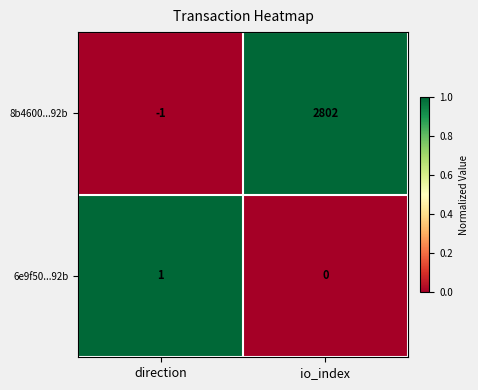

Is it true that 8b4600...92b equals -1 at direction?

True